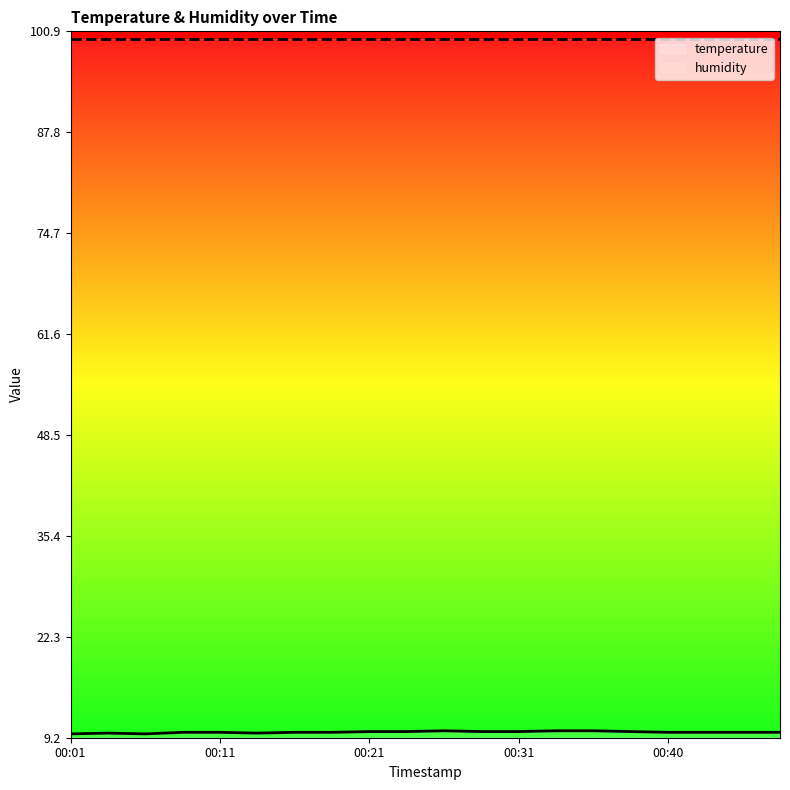

What is the smallest value displayed?

9.7